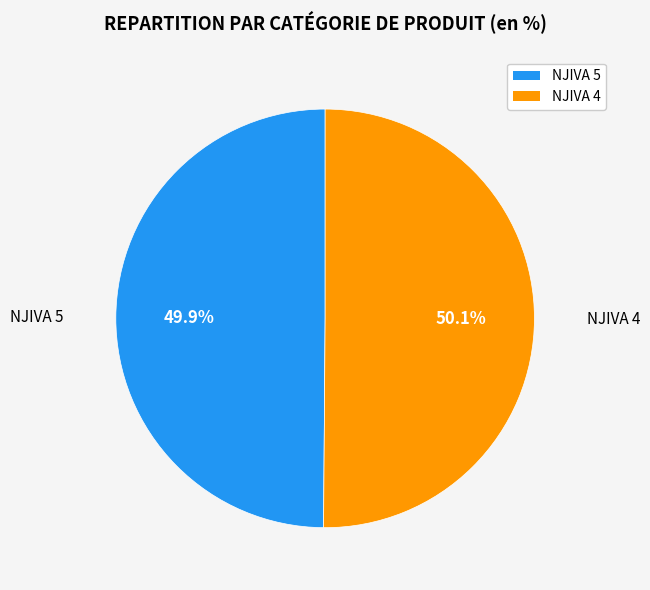

Is there a majority slice in this chart?

Yes